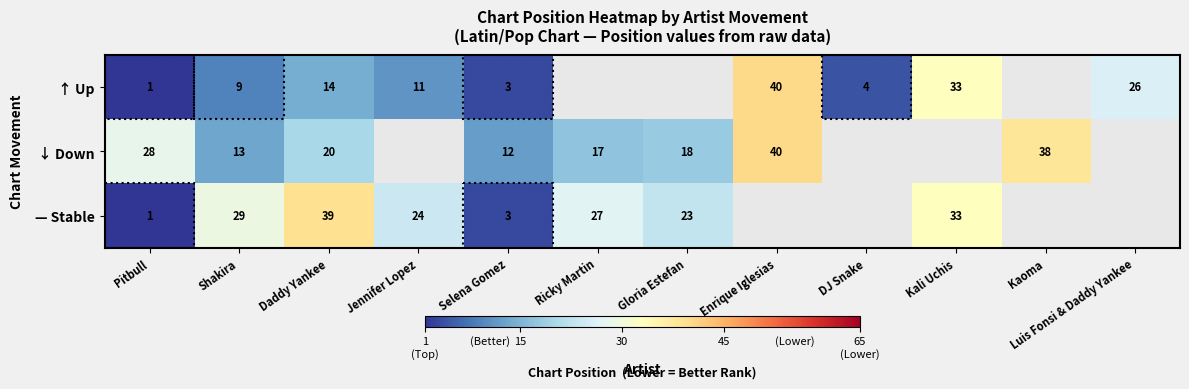

What is the sum of the ↑ Up values at Selena Gomez and Daddy Yankee?

17